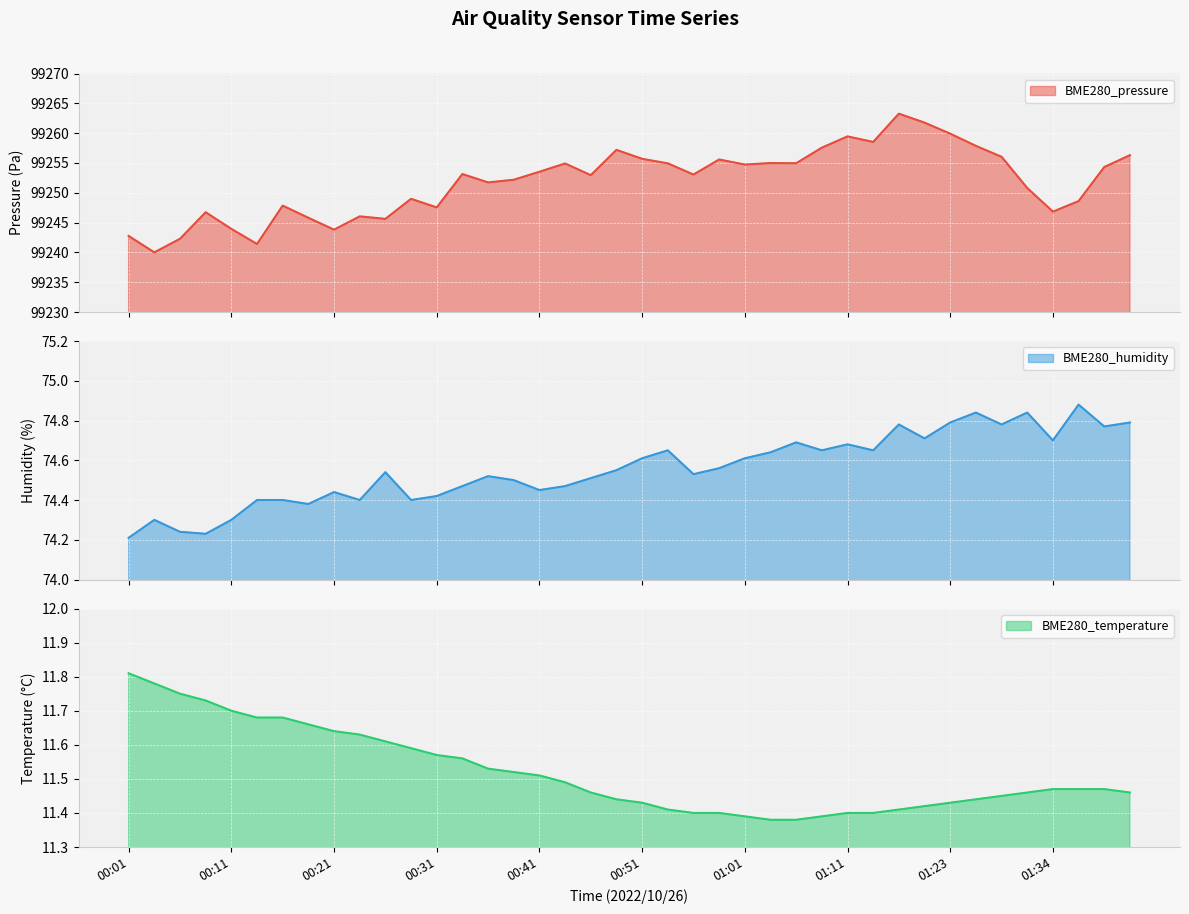

Where is BME280_humidity nearest to the value 74?

00:01